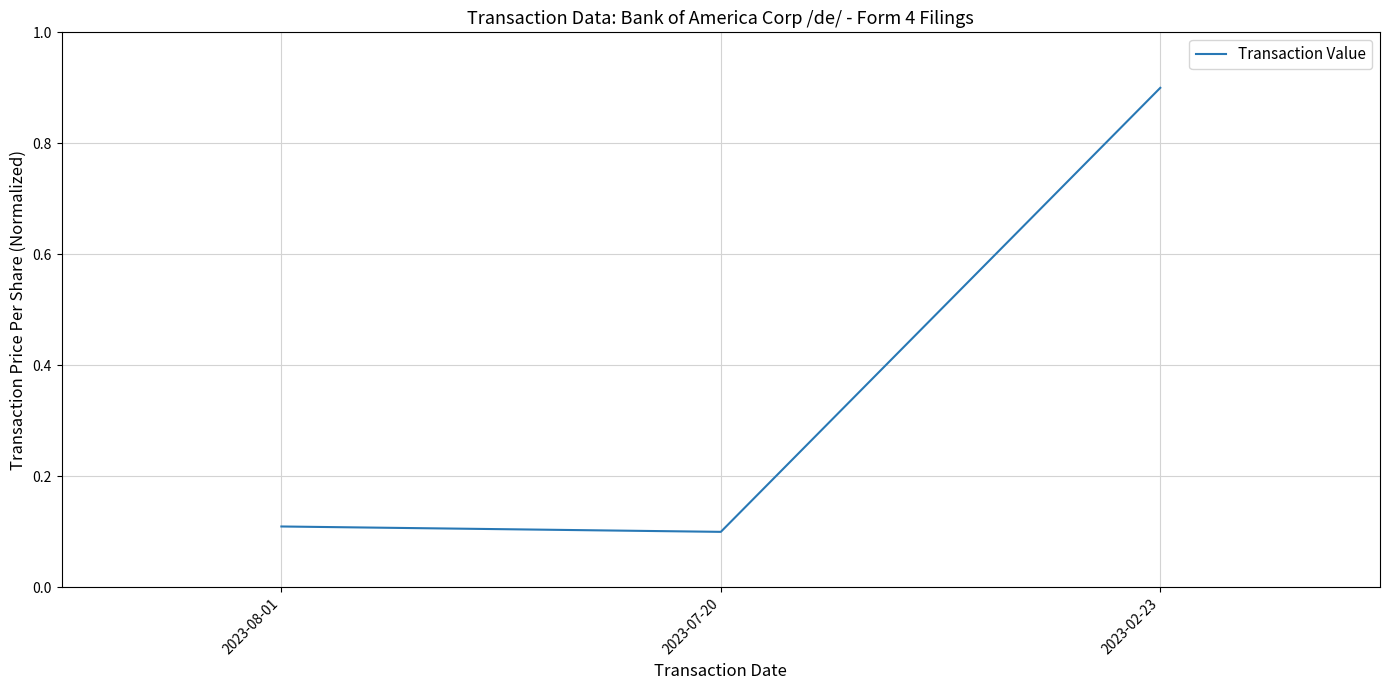

What position from the right is 2023-07-20?

2